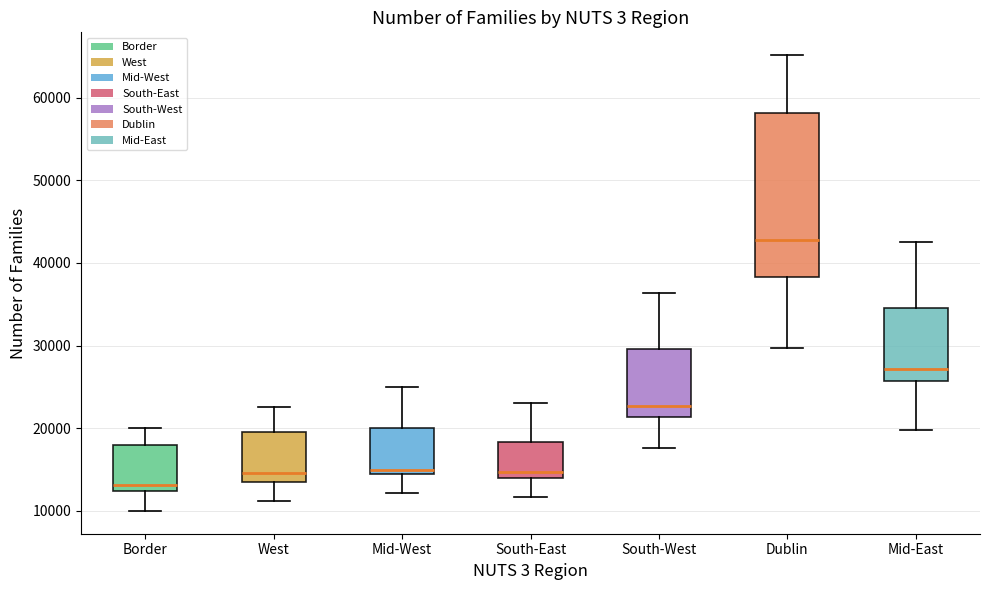

Which box's median line is the lowest?

Border